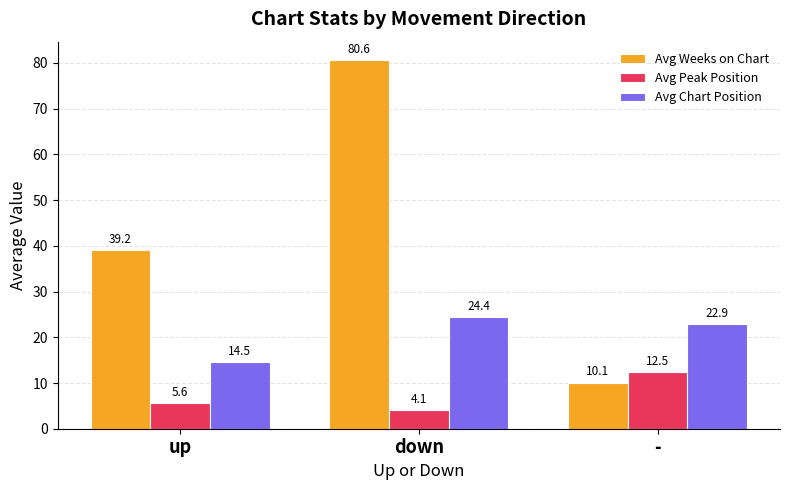

What is the greatest value displayed?

80.6